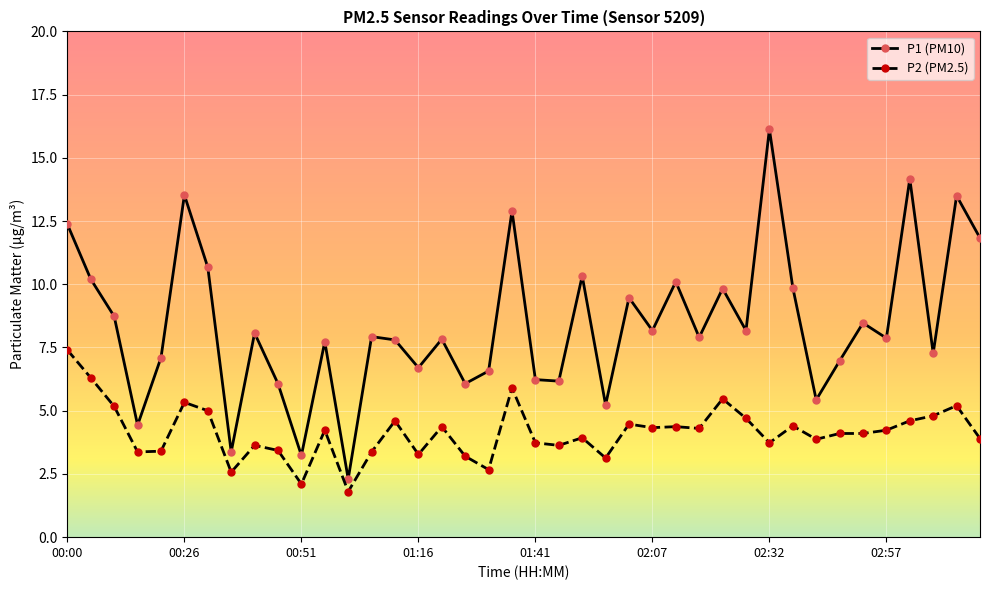

What is the smallest value displayed?

1.8